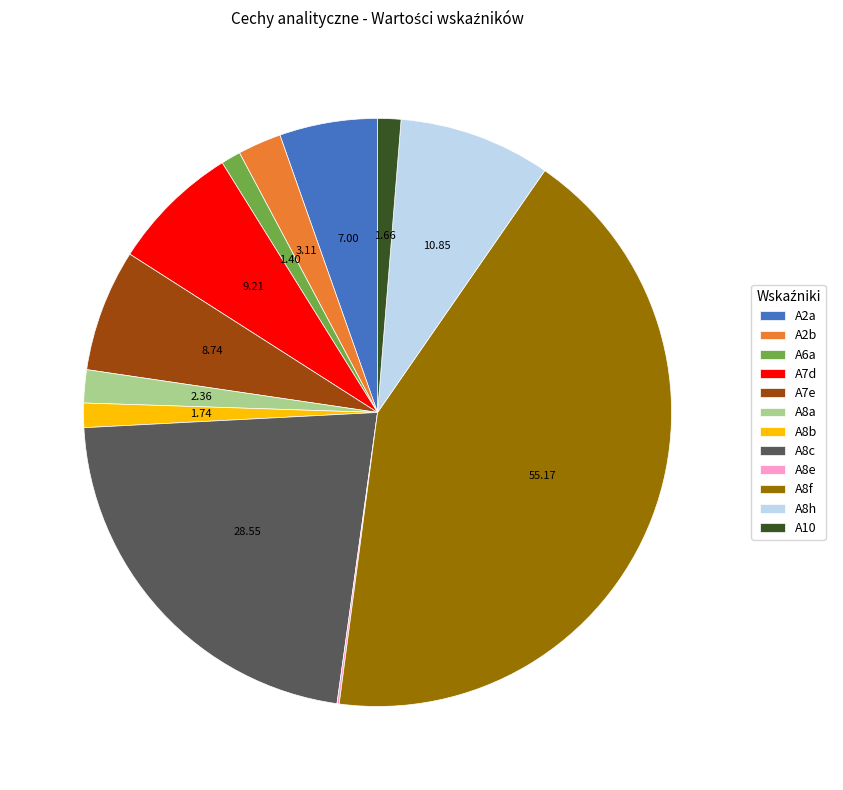

Do A2b and A8a together represent more than half of the pie?

No